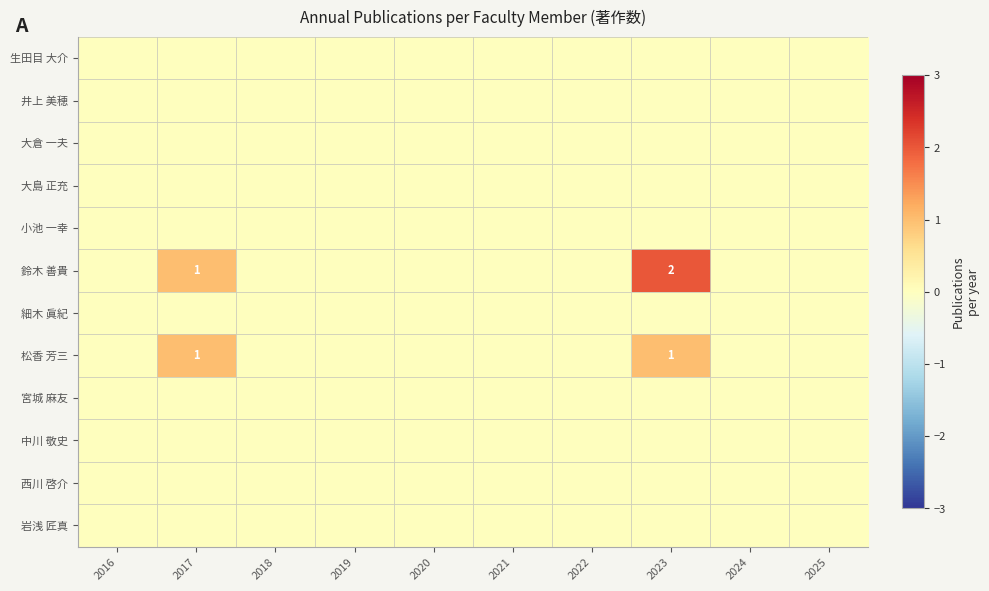

At which category is the sum across all series the highest?

2023